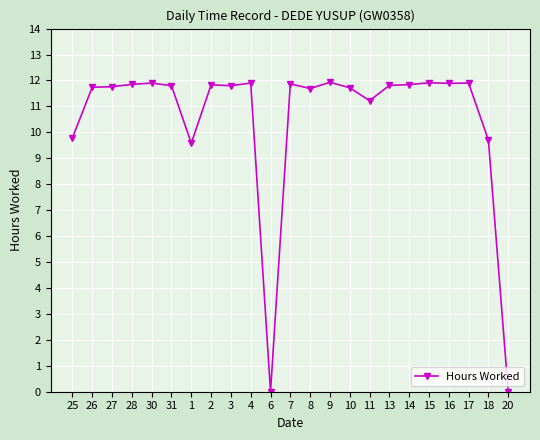

How many lines are shown in the chart?

1